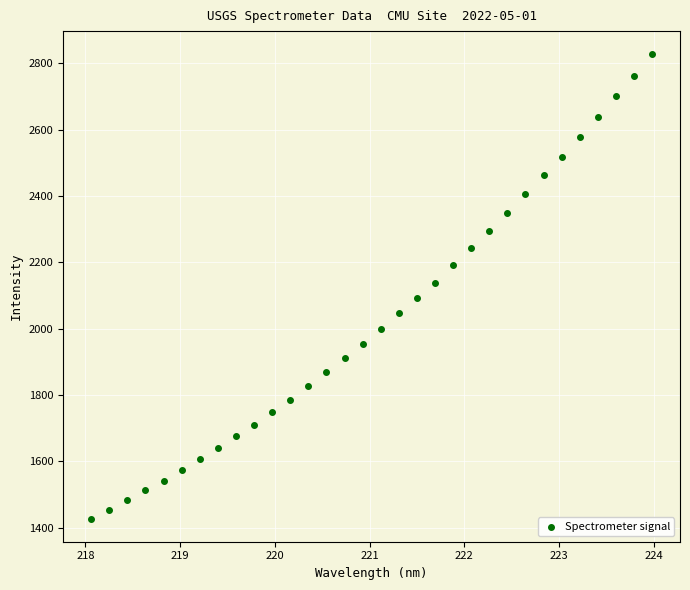

What is the range of X values (max minus min)?

5.9